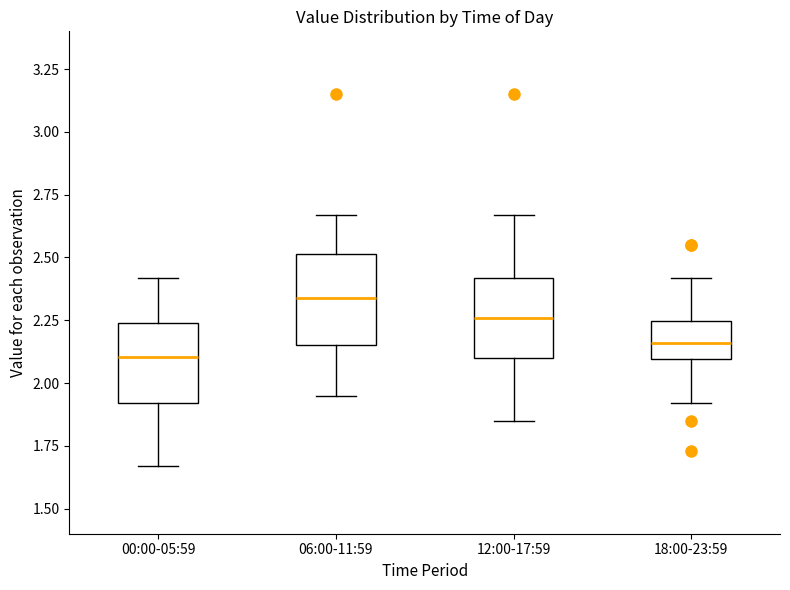

Where does the median line of the box for 00:00-05:59 sit on the y-axis? The values are not printed on the chart, so give them approximately, as read against the axis.

2.10